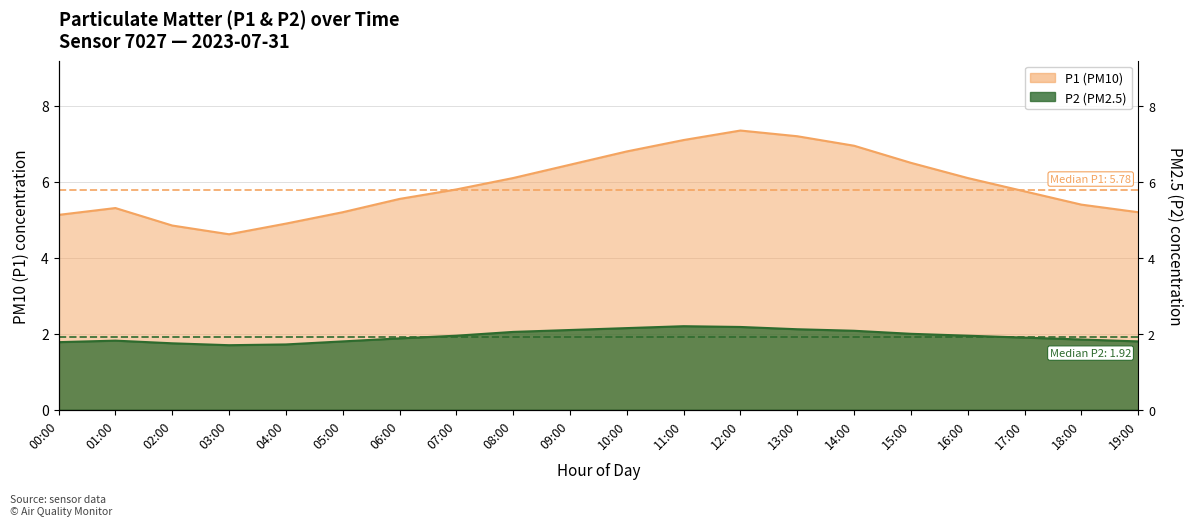

Rank the series by their average value, from lowest to highest.

P2, P1